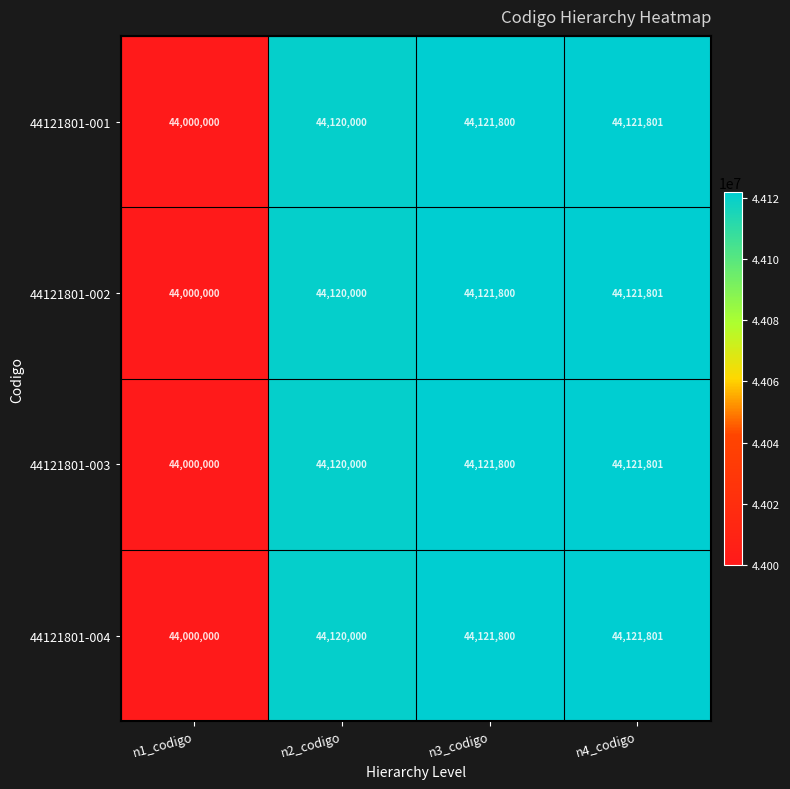

At how many categories does at least one series exceed 44024092?

3